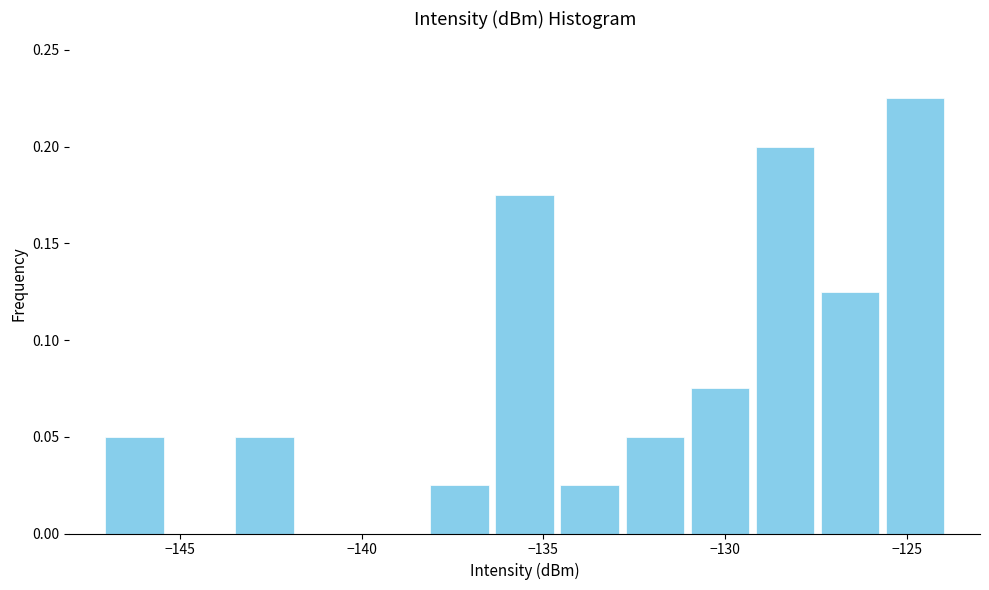

Read against the x-axis, roughly where is the centre of the tallest bar?

-125.0